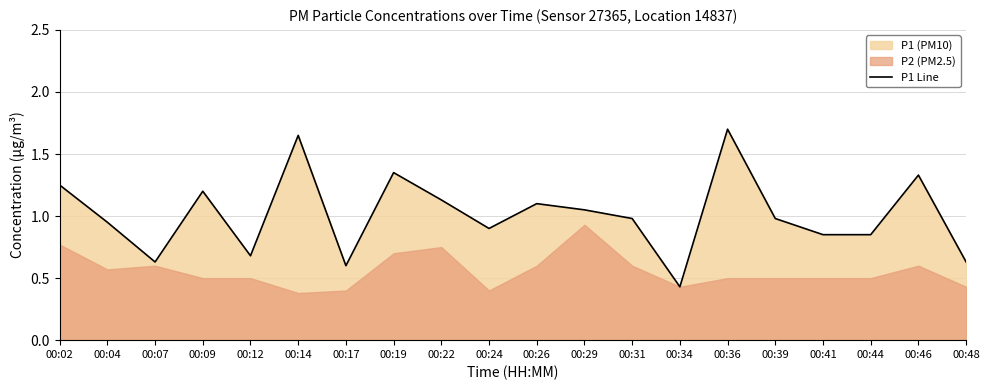

What is the sum of the values at 00:19 and 00:22?

2.5